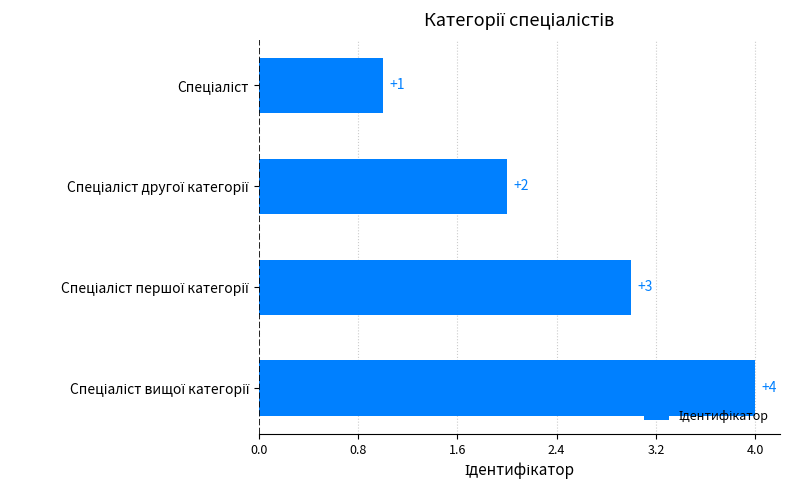

What is the value of the 1st bar from the top?

1